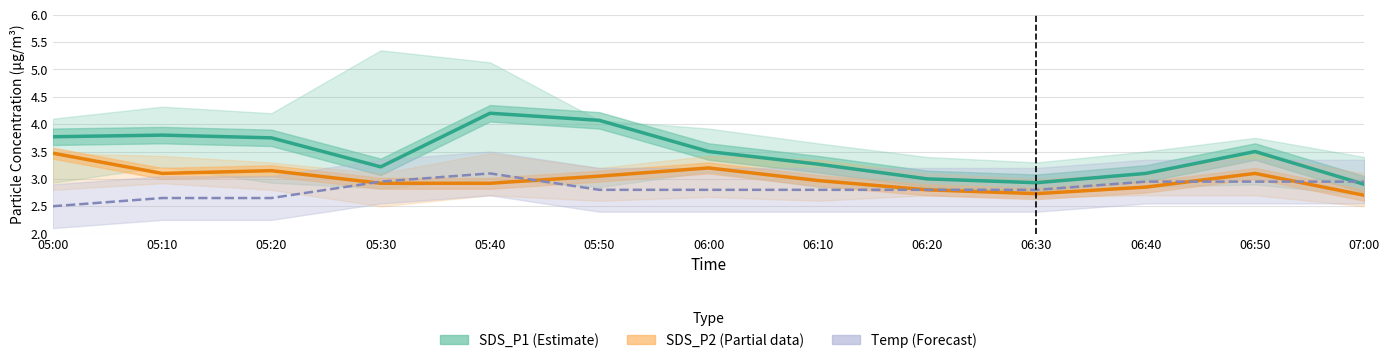

Between 05:20 and 05:30, which is larger?

05:20